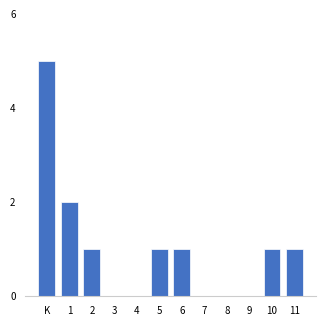

Reading left to right, what are all the values shown in this chart?

K=5	1=2	2=1	3=0	4=0	5=1	6=1	7=0	8=0	9=0	10=1	11=1